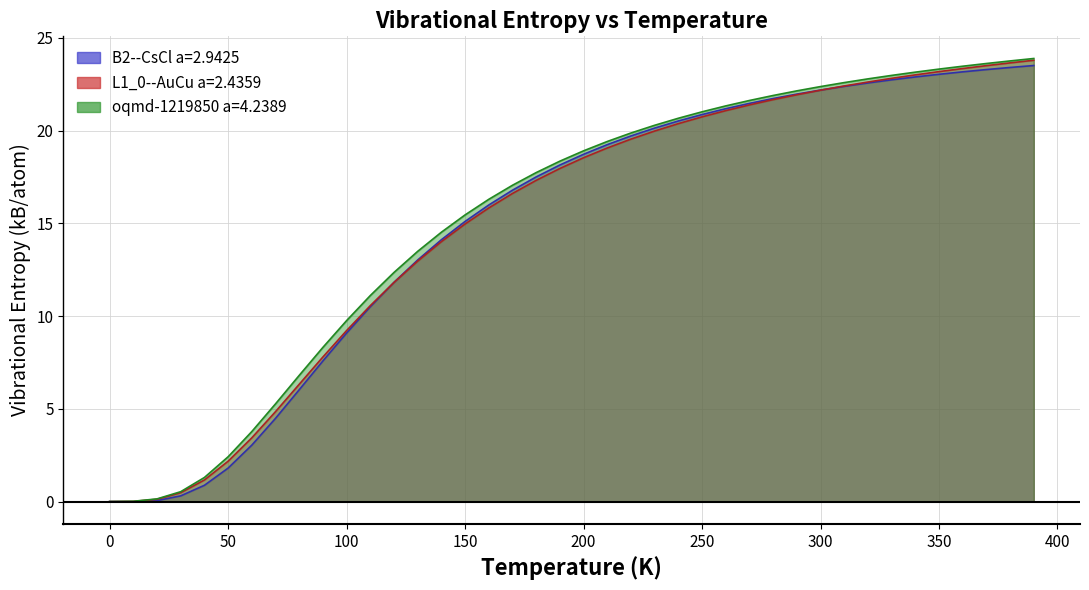

At which label does L1_0--AuCu a=2.4359 reach its peak?

390.0